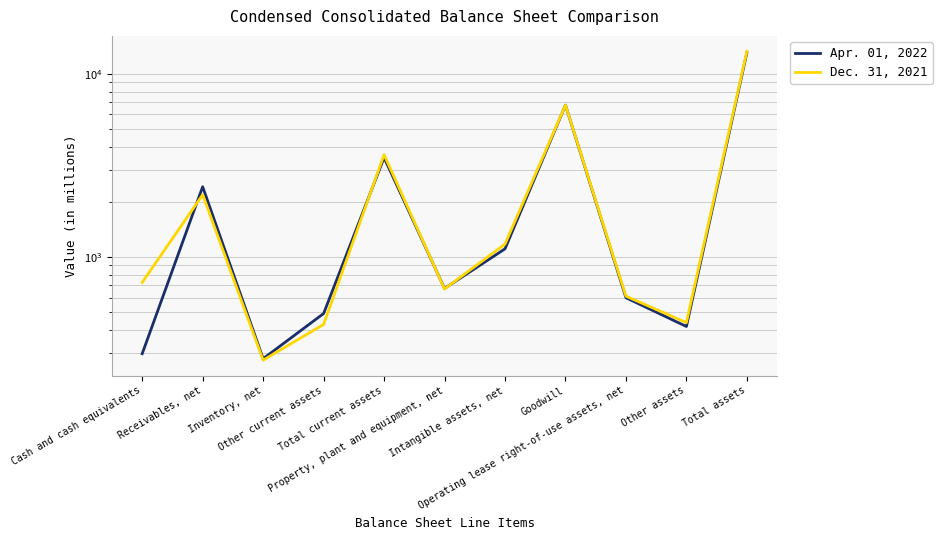

After their last crossing, which series has the higher values: Apr. 01, 2022 or Dec. 31, 2021?

Dec. 31, 2021